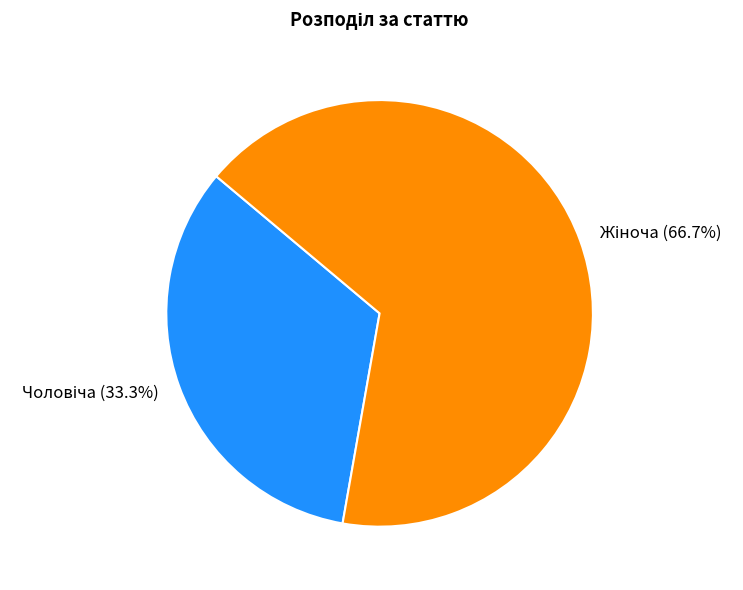

Is there a majority slice in this chart?

Yes